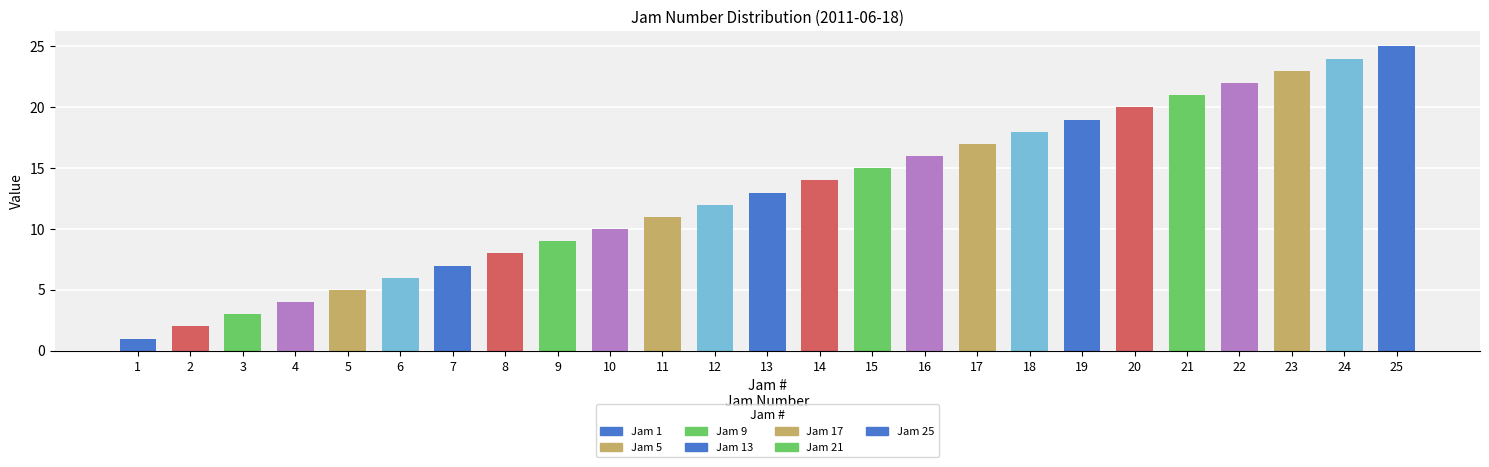

What is the value of the 23rd bar from the left?

23